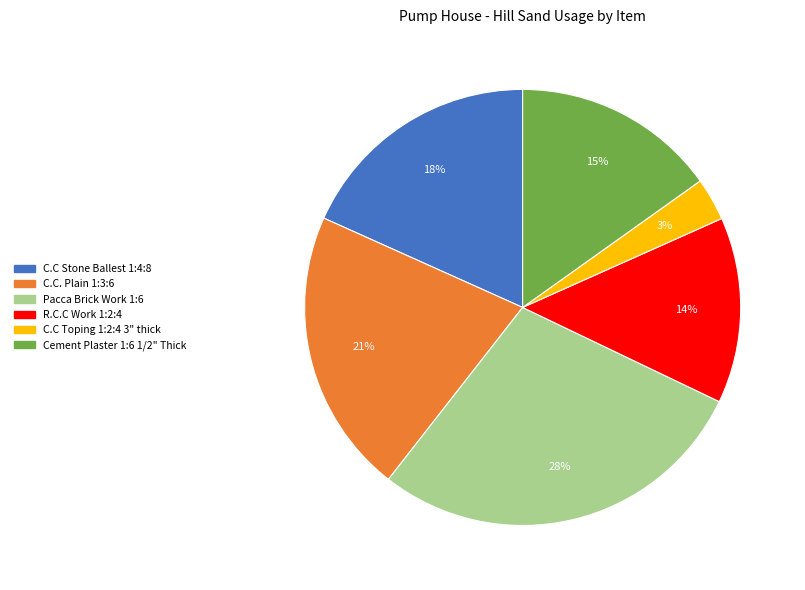

Is there any slice that represents more than half of the pie?

No